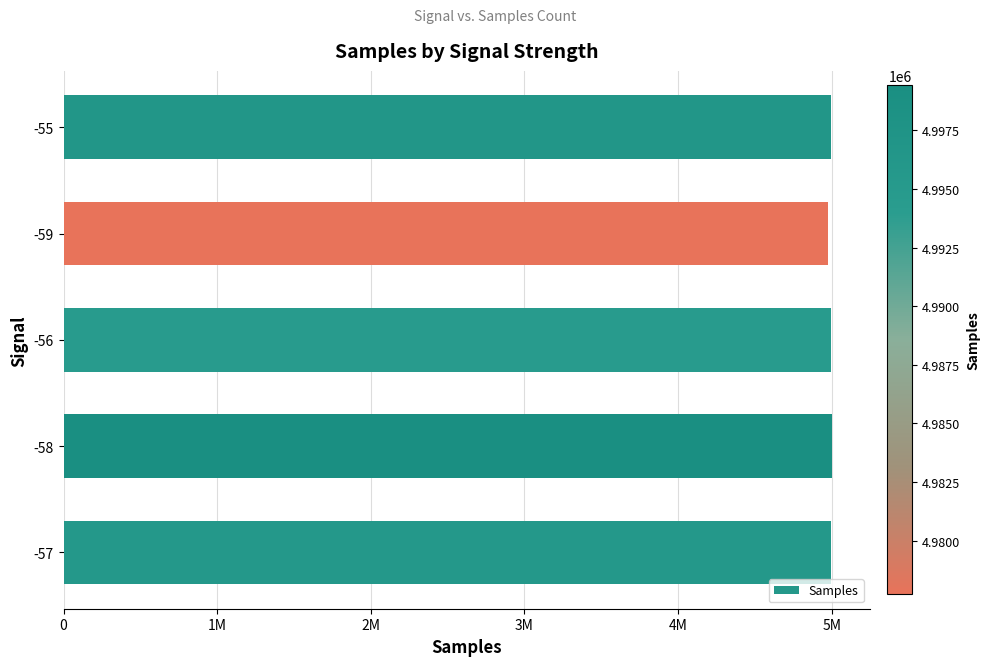

What is the difference between the maximum and minimum values?

21731